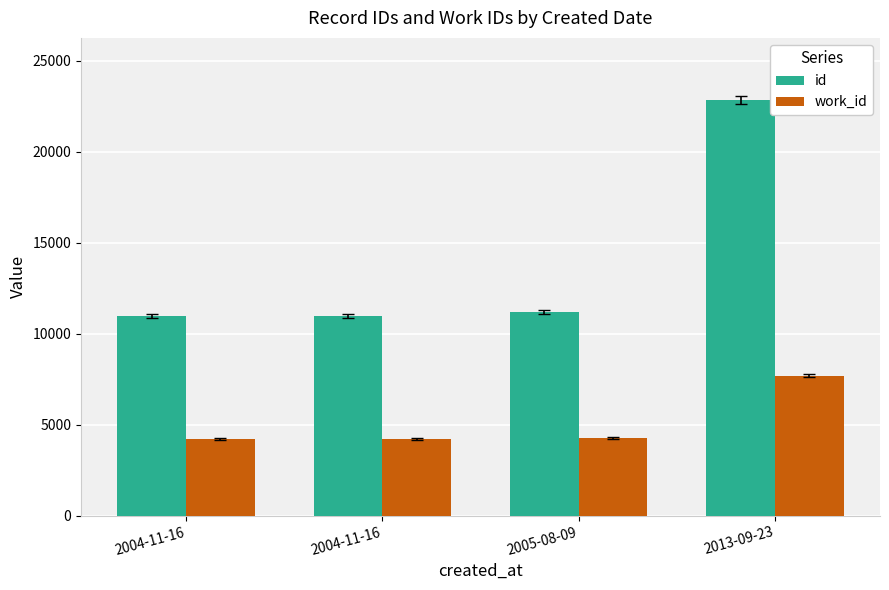

How many values in the id series are below 11199?

2